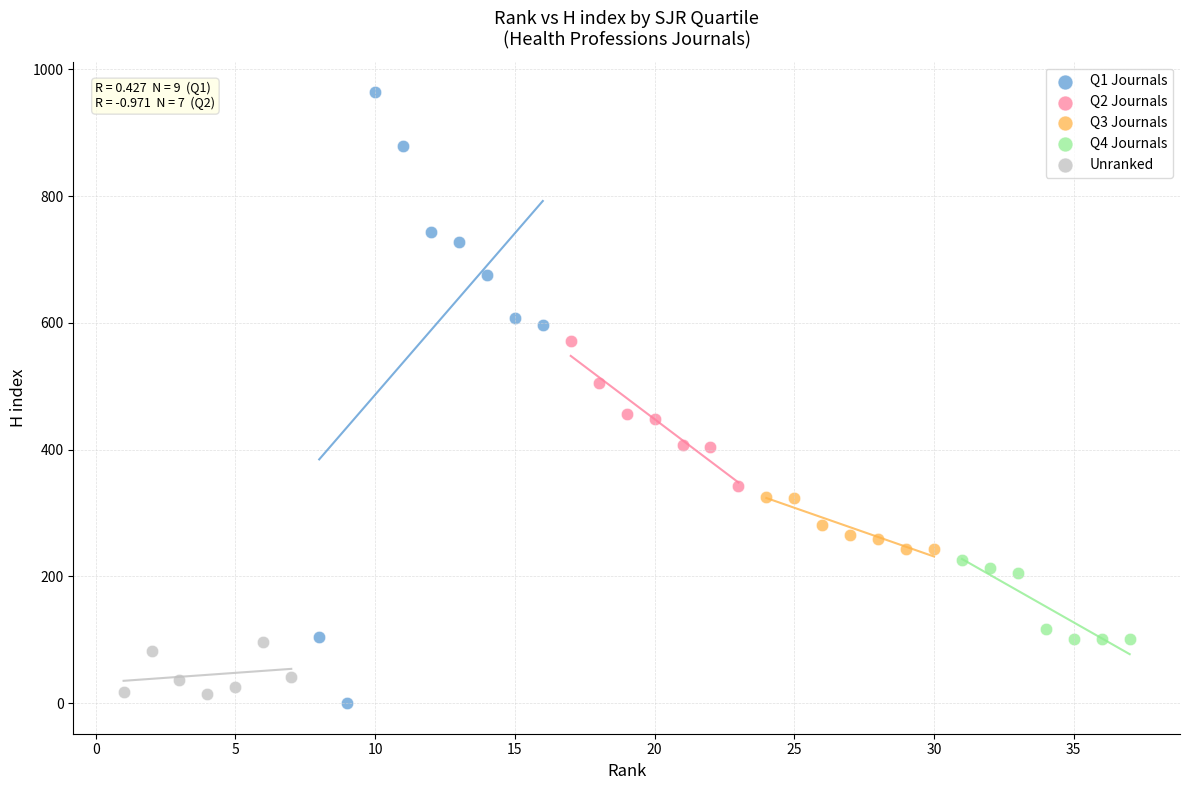

Which series contains the highest Y value?

Q1 Journals